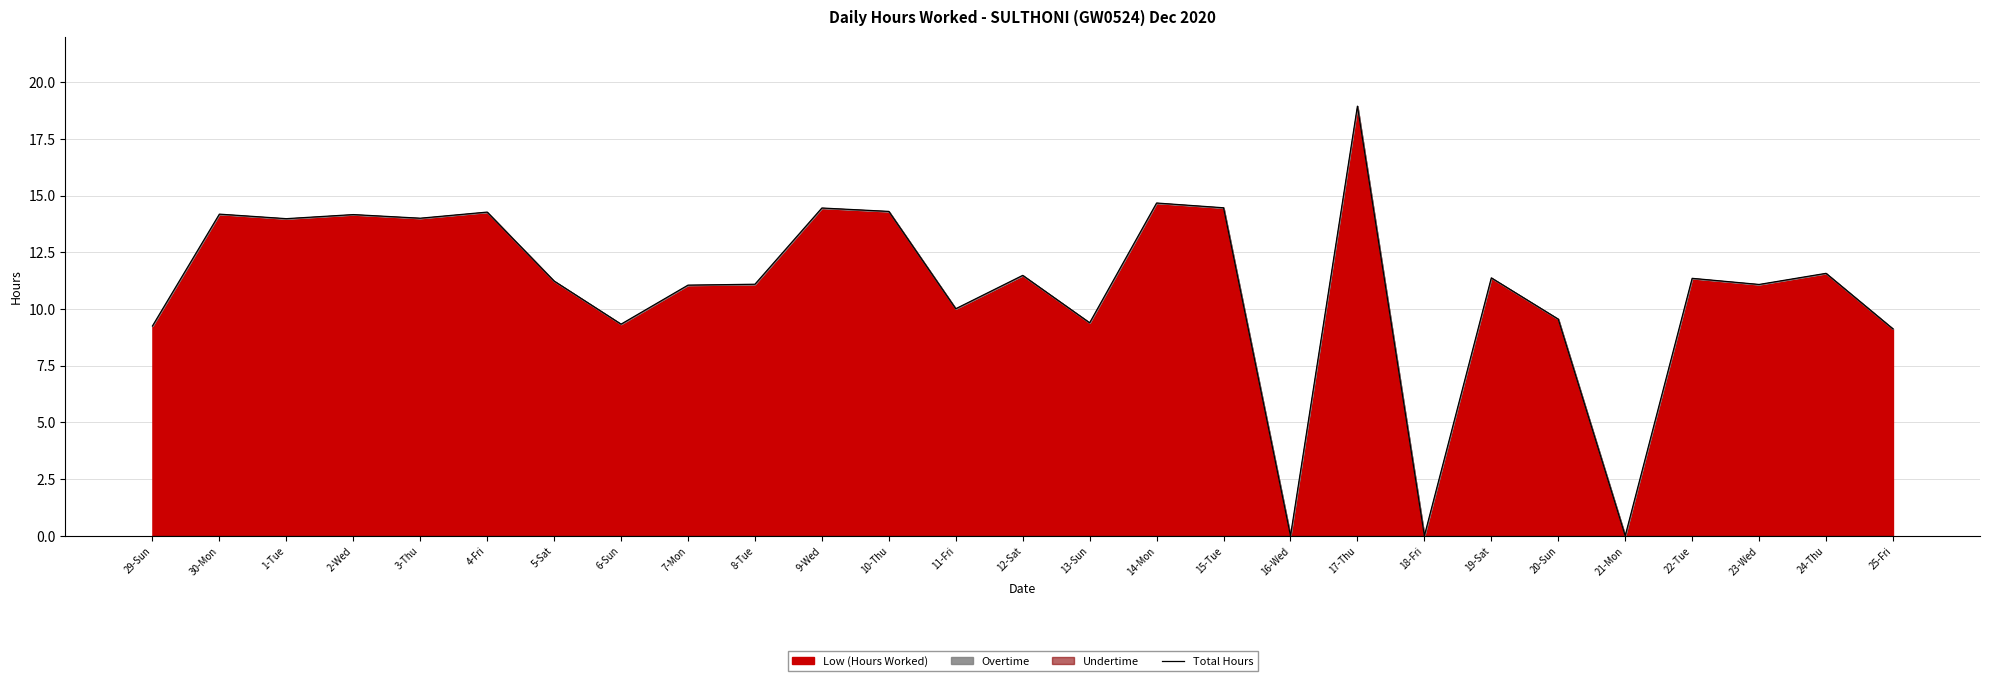

Count the number of categories in the chart.

27